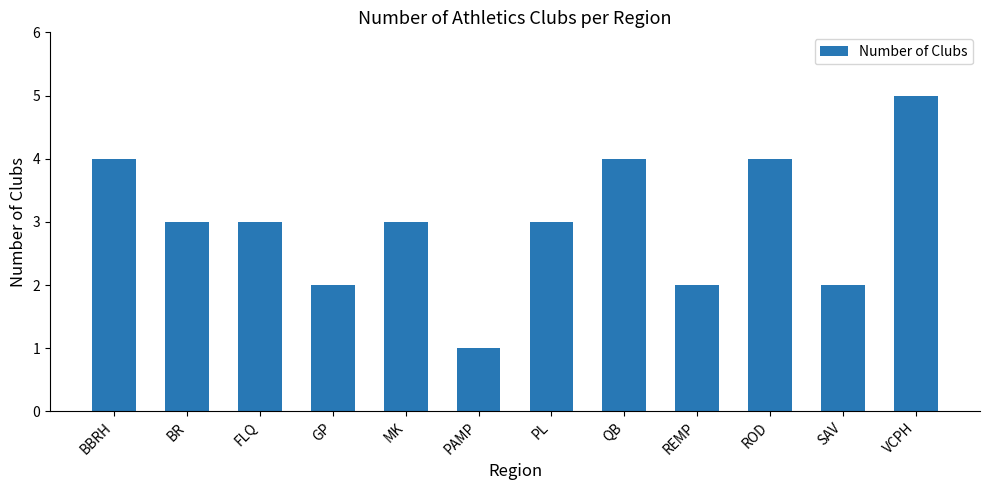

Reading right to left, what are all the values shown in this chart?

5	2	4	2	4	3	1	3	2	3	3	4